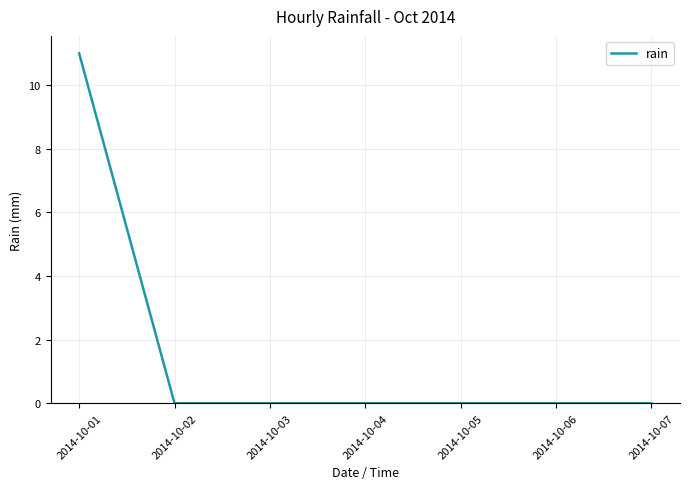

True or false: the data has more than 2 interior local peaks.

False